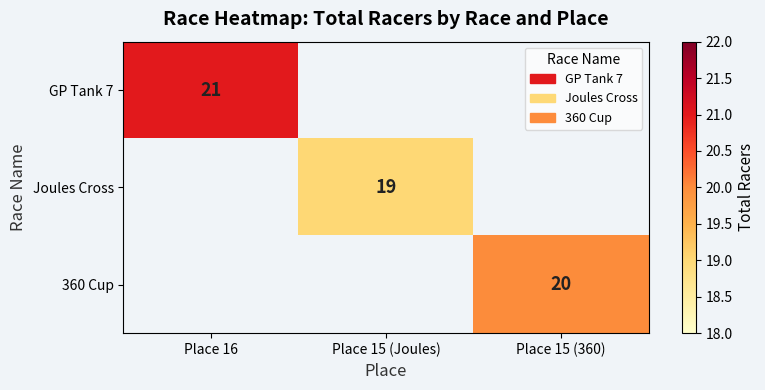

Count the number of categories in the chart.

3